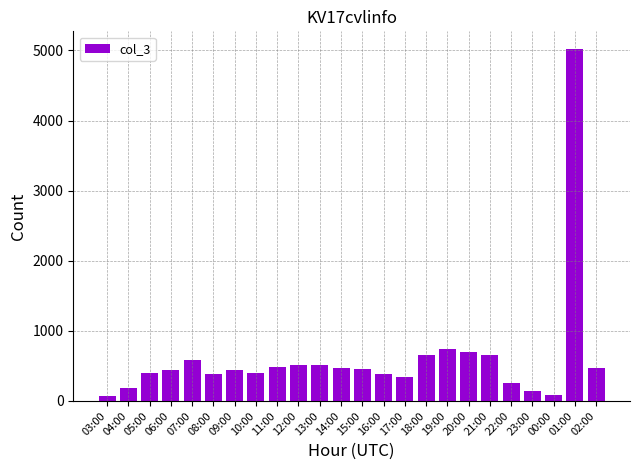

How many bars are there in total?

24